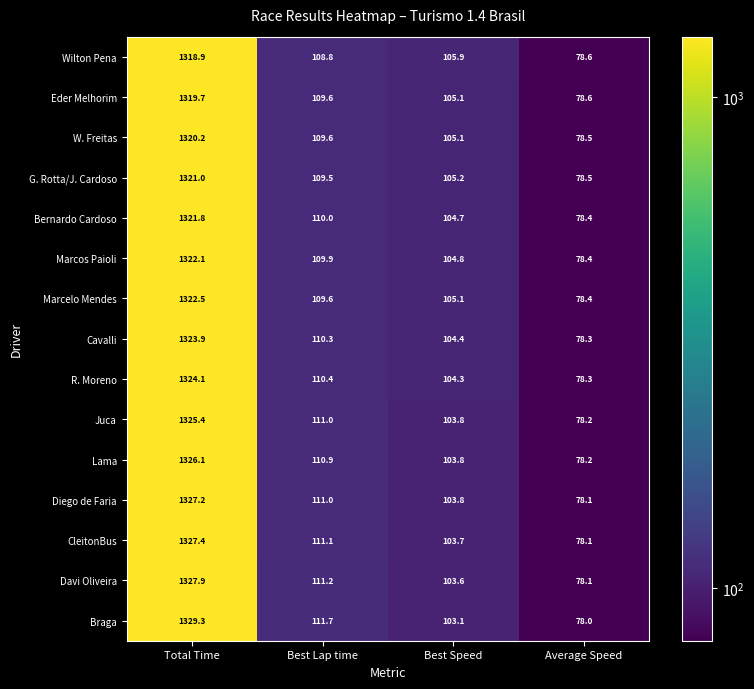

Which category has the lowest value across all series?

Average Speed